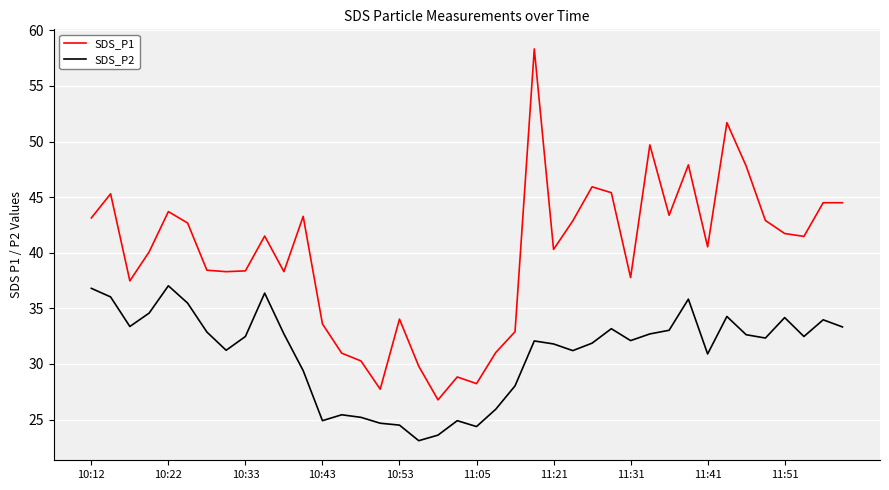

Which series has the widest spread of values?

SDS_P1